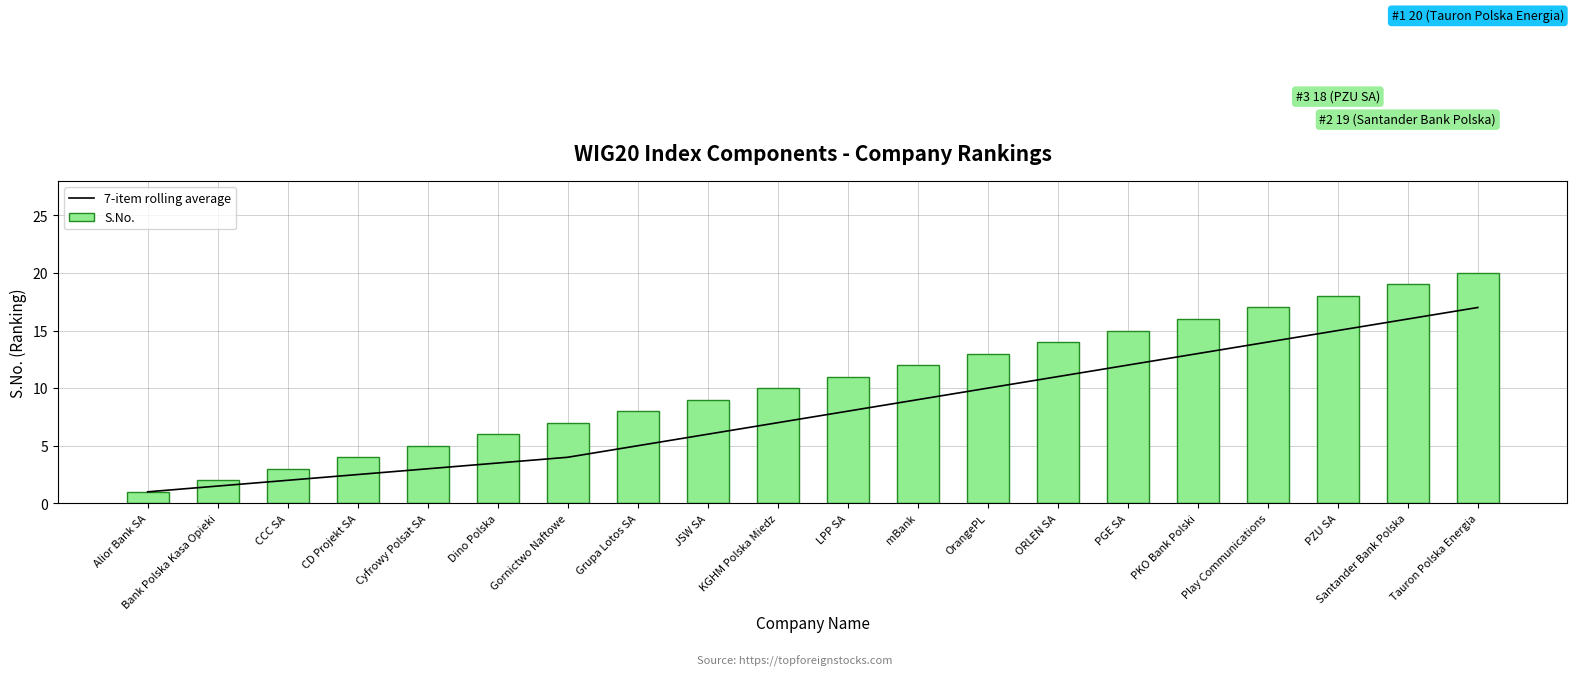

The value of S.No. at Grupa Lotos SA is 8.0. True or false?

True